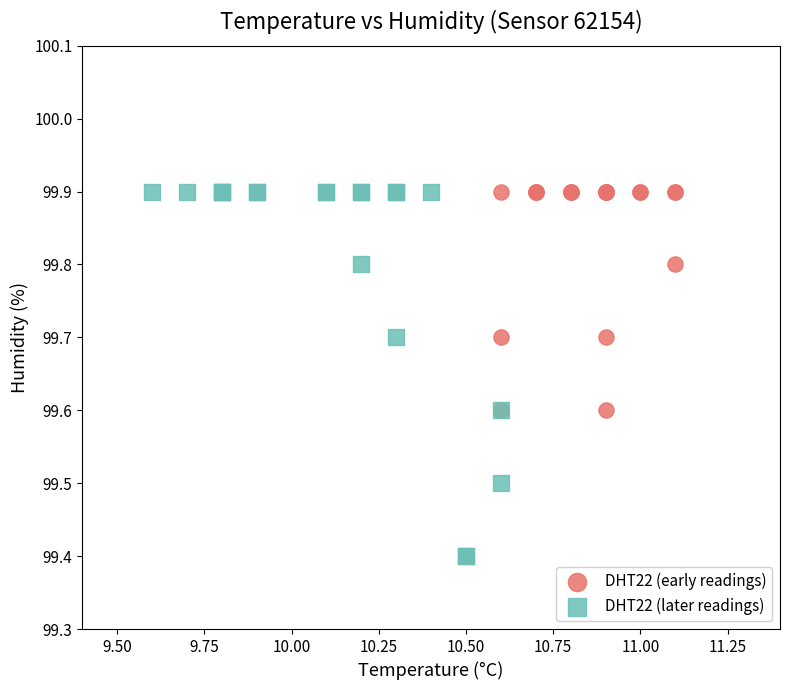

Which series reaches the minimum Y coordinate?

DHT22 (later readings)